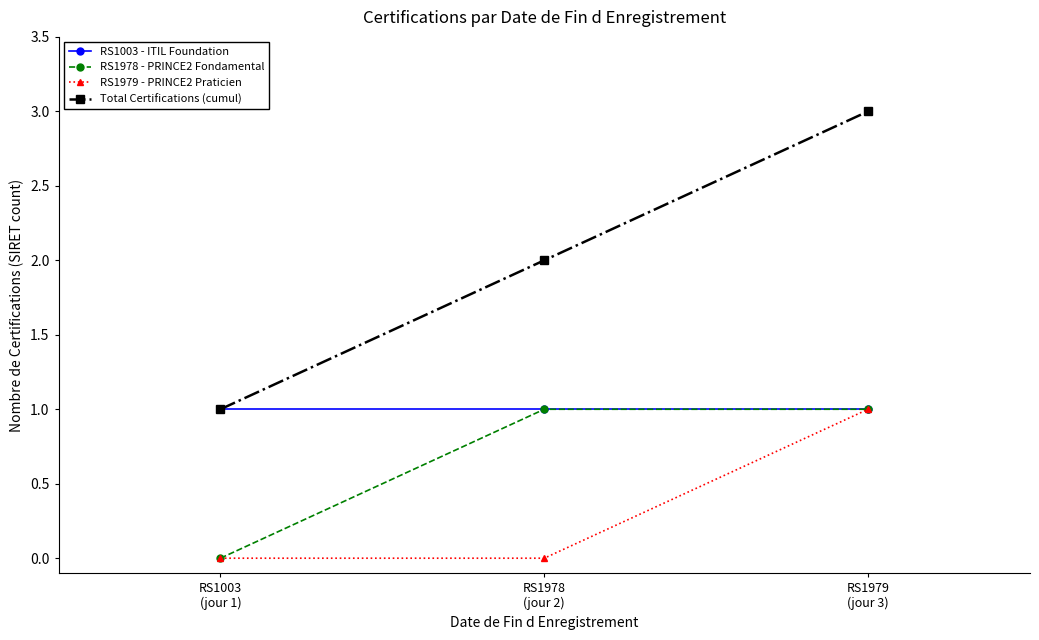

What is the label of the 1st point from the right?

RS1979
(jour 3)